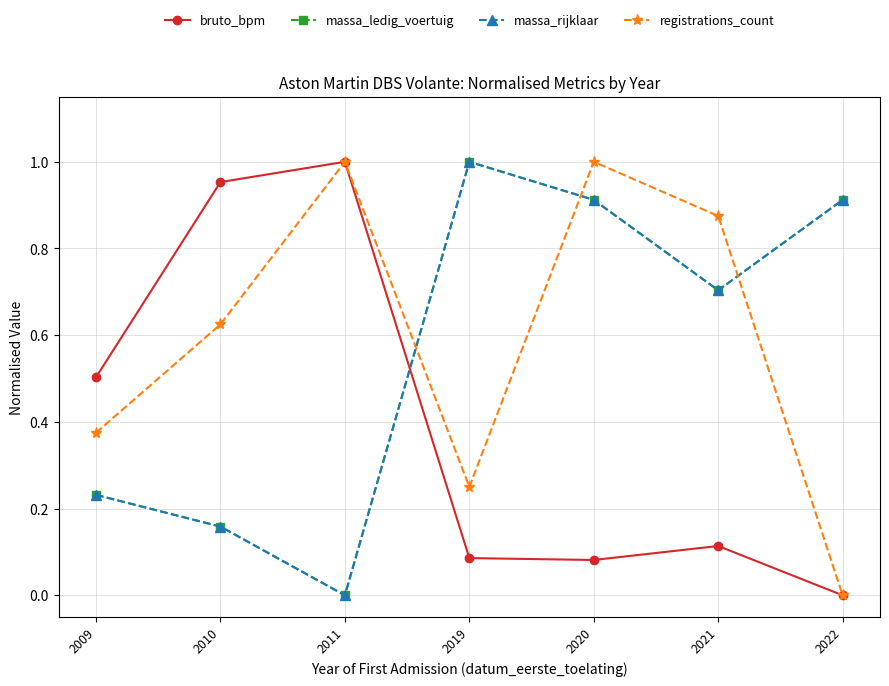

How many intersections are there between massa_ledig_voertuig and bruto_bpm?

1